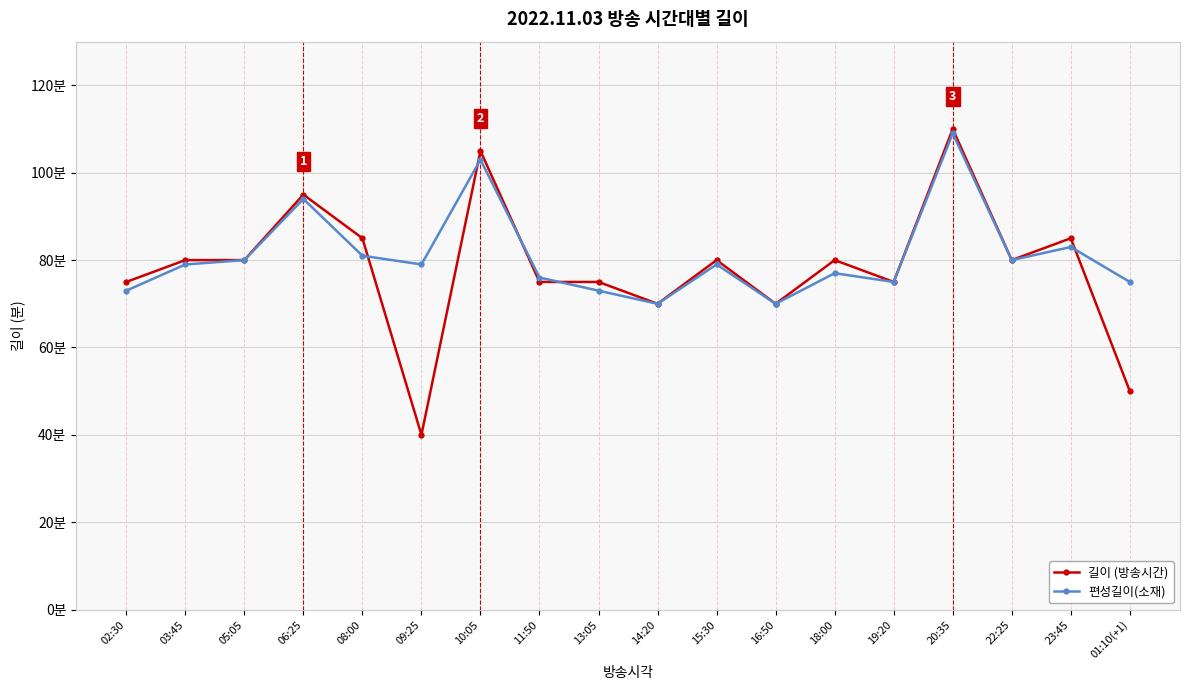

Which series has the largest range (max minus min)?

길이 (방송시간)